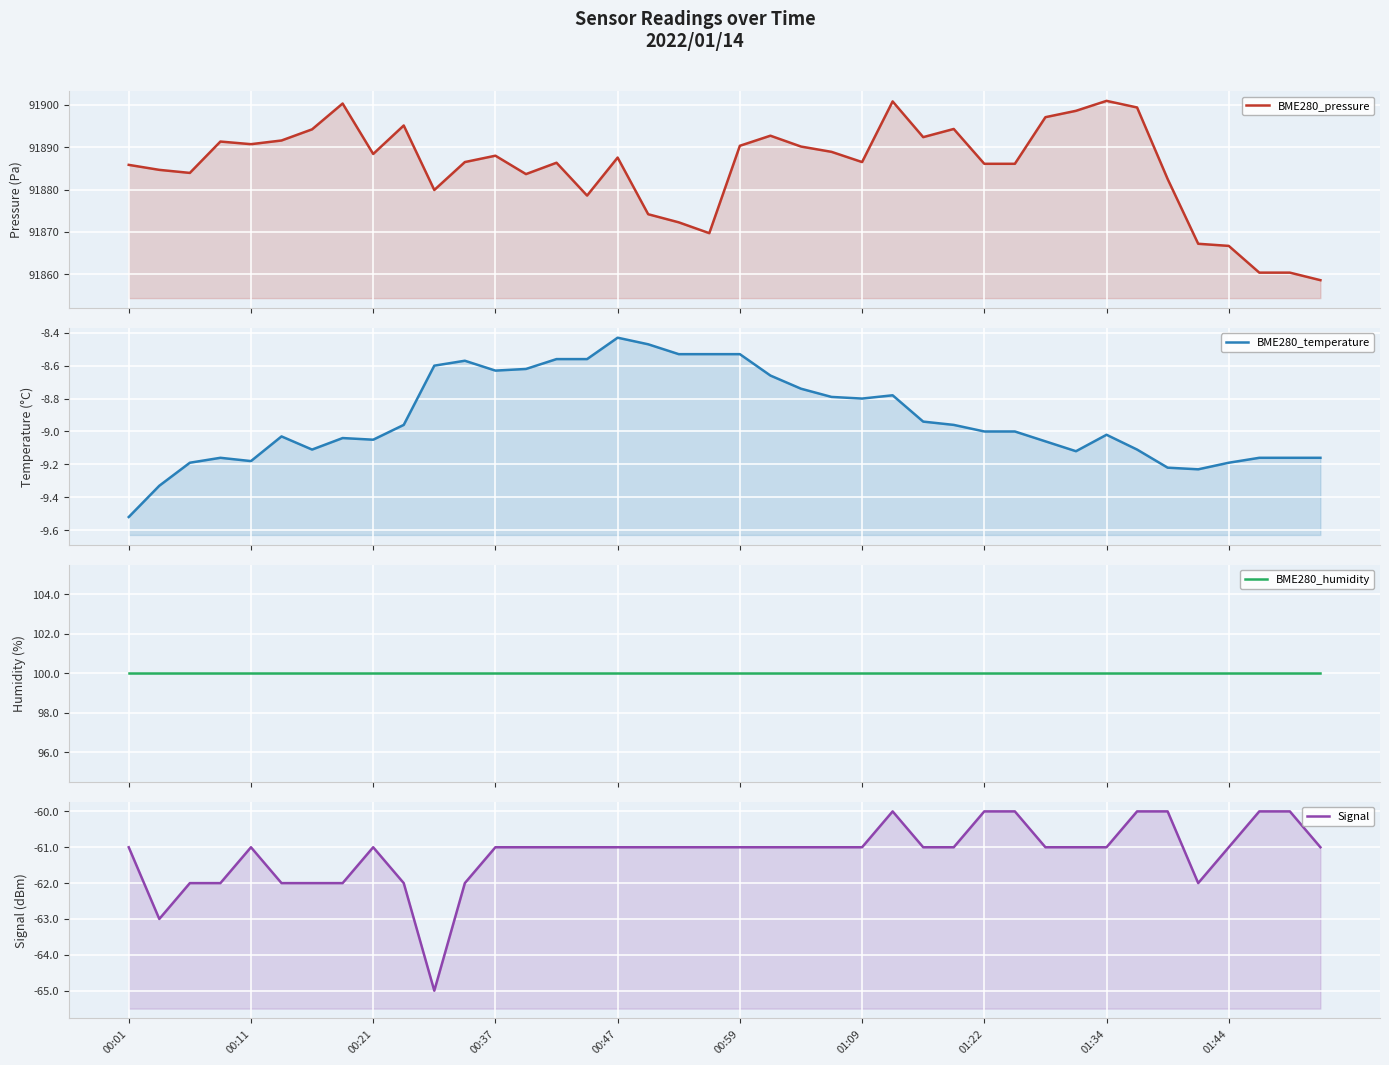

Rank the series by their maximum value, from lowest to highest.

Signal, BME280_temperature, BME280_humidity, BME280_pressure